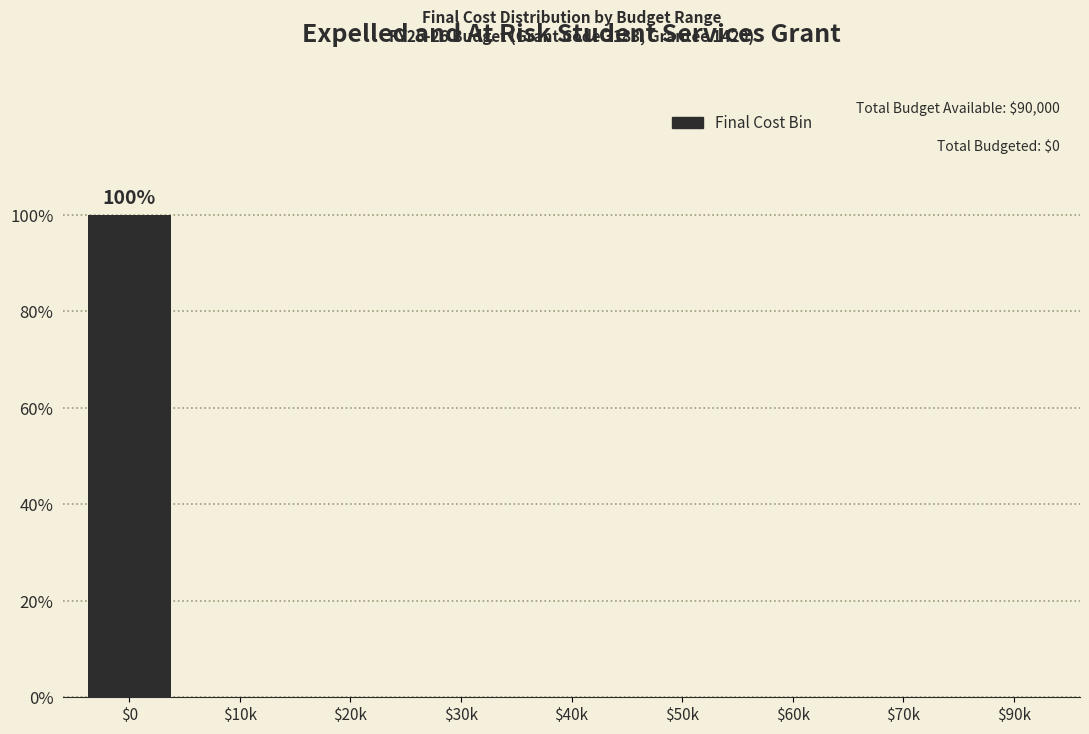

What is the greatest value displayed?

100